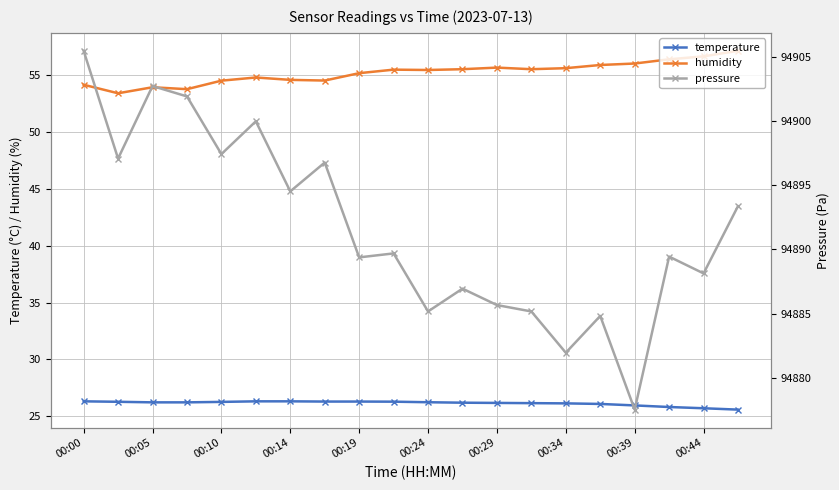

List the series in order of their peak value, highest first.

pressure, humidity, temperature